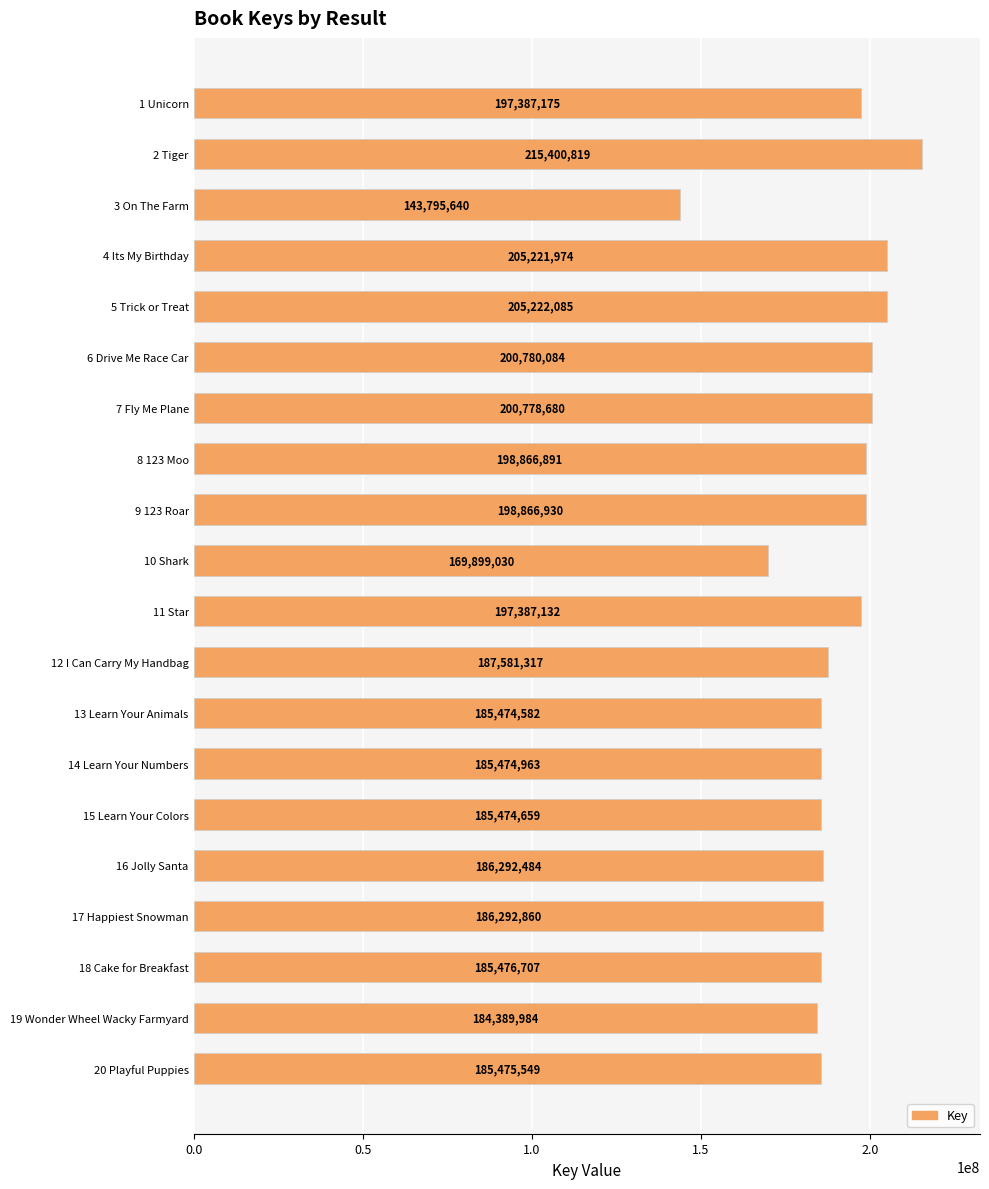

How many bars are there in total?

20